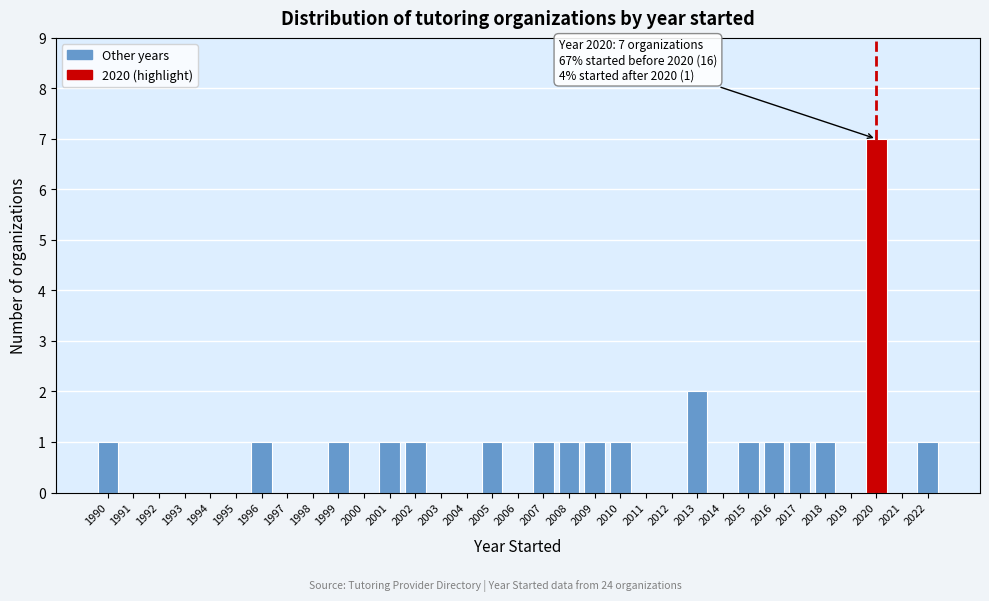

Between 2016 and 2014, which is larger?

2016